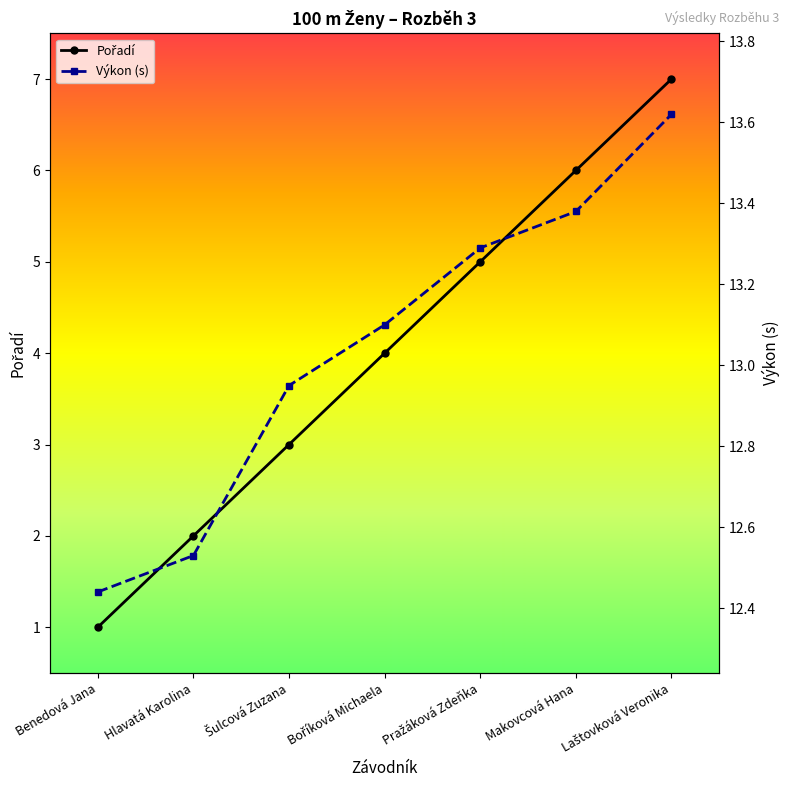

Which series has the widest spread of values?

Pořadí